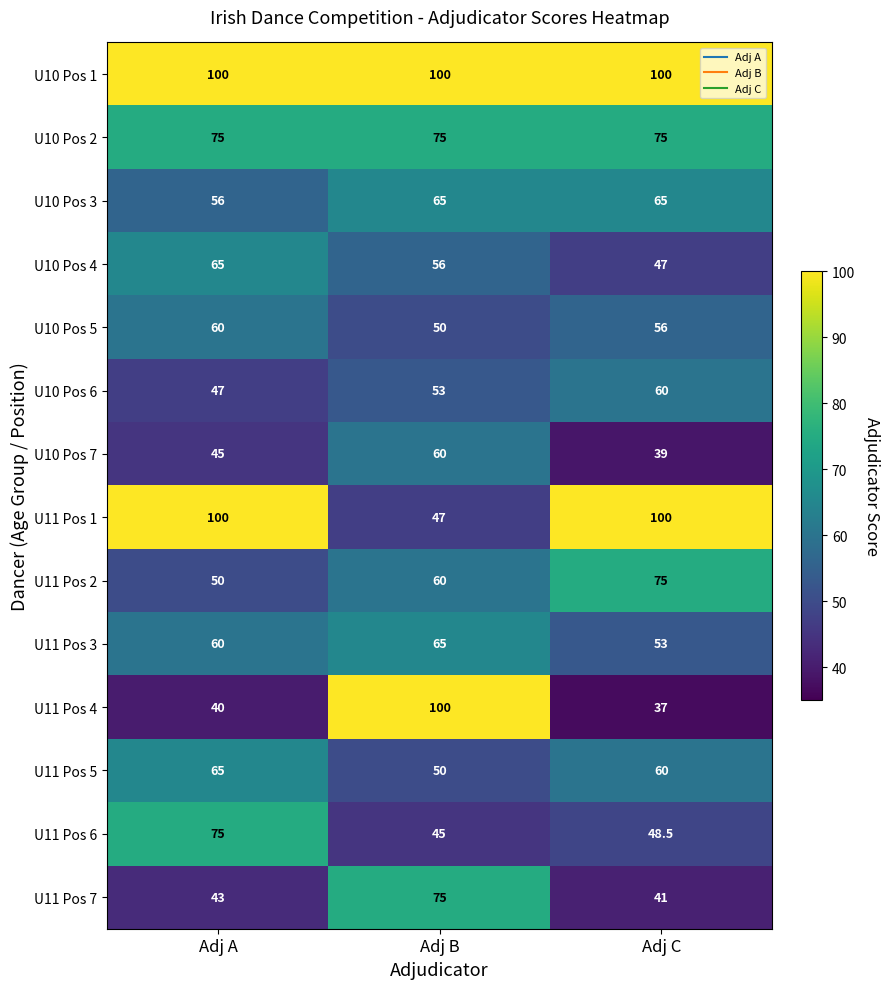

Is it true that U10 Pos 7 equals 45.0 at Adj A?

True